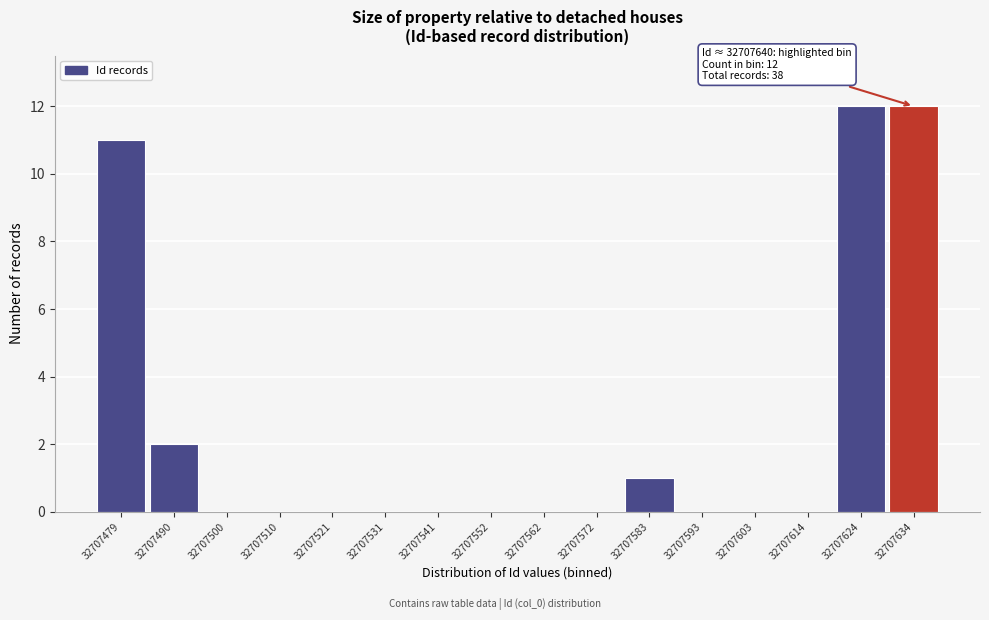

Reading left to right, extract all data points from this chart.

32707479=11	32707490=2	32707500=0	32707510=0	32707521=0	32707531=0	32707541=0	32707552=0	32707562=0	32707572=0	32707583=1	32707593=0	32707603=0	32707614=0	32707624=12	32707634=12